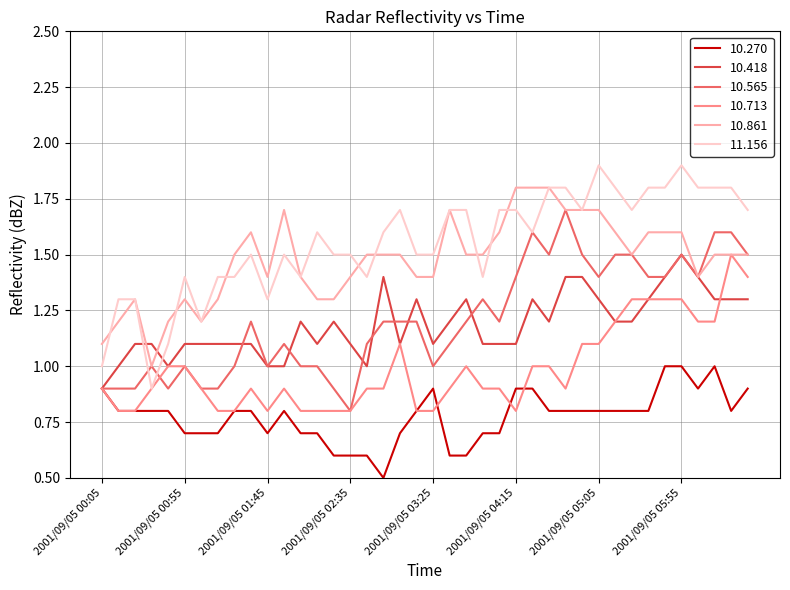

Reading left to right, transcribe all the data shown in this chart.

10.270: 0.9	0.8	0.8	0.8	0.8	0.7	0.7	0.7	0.8	0.8	0.7	0.8	0.7	0.7	0.6	0.6	0.6	0.5	0.7	0.8	0.9	0.6	0.6	0.7	0.7	0.9	0.9	0.8	0.8	0.8	0.8	0.8	0.8	0.8	1.0	1.0	0.9	1.0	0.8	0.9
10.418: 0.9	1.0	1.1	1.1	1.0	1.1	1.1	1.1	1.1	1.1	1.0	1.0	1.2	1.1	1.2	1.1	1.0	1.4	1.1	1.3	1.1	1.2	1.3	1.1	1.1	1.1	1.3	1.2	1.4	1.4	1.3	1.2	1.2	1.3	1.4	1.5	1.4	1.3	1.3	1.3
10.565: 0.9	0.9	0.9	1.0	0.9	1.0	0.9	0.9	1.0	1.2	1.0	1.1	1.0	1.0	0.9	0.8	1.1	1.2	1.2	1.2	1.0	1.1	1.2	1.3	1.2	1.4	1.6	1.5	1.7	1.5	1.4	1.5	1.5	1.4	1.4	1.5	1.4	1.6	1.6	1.5
10.713: 0.9	0.8	0.8	0.9	1.0	1.0	0.9	0.8	0.8	0.9	0.8	0.9	0.8	0.8	0.8	0.8	0.9	0.9	1.1	0.8	0.8	0.9	1.0	0.9	0.9	0.8	1.0	1.0	0.9	1.1	1.1	1.2	1.3	1.3	1.3	1.3	1.2	1.2	1.5	1.4
10.861: 1.1	1.2	1.3	1.0	1.2	1.3	1.2	1.3	1.5	1.6	1.4	1.7	1.4	1.3	1.3	1.4	1.5	1.5	1.5	1.4	1.4	1.7	1.5	1.5	1.6	1.8	1.8	1.8	1.7	1.7	1.7	1.6	1.5	1.6	1.6	1.6	1.4	1.5	1.5	1.5
11.156: 1.0	1.3	1.3	0.9	1.1	1.4	1.2	1.4	1.4	1.5	1.3	1.5	1.4	1.6	1.5	1.5	1.4	1.6	1.7	1.5	1.5	1.7	1.7	1.4	1.7	1.7	1.6	1.8	1.8	1.7	1.9	1.8	1.7	1.8	1.8	1.9	1.8	1.8	1.8	1.7